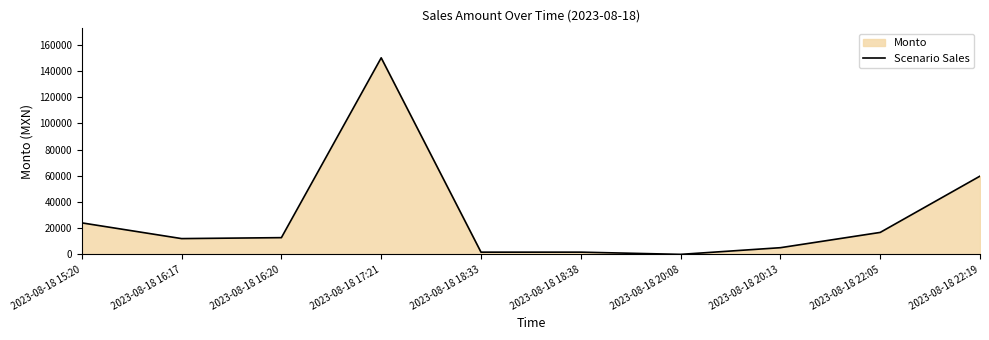

Rank the categories by value from highest to lowest.

2023-08-18 17:21, 2023-08-18 22:19, 2023-08-18 15:20, 2023-08-18 22:05, 2023-08-18 16:20, 2023-08-18 16:17, 2023-08-18 20:13, 2023-08-18 18:38, 2023-08-18 18:33, 2023-08-18 20:08